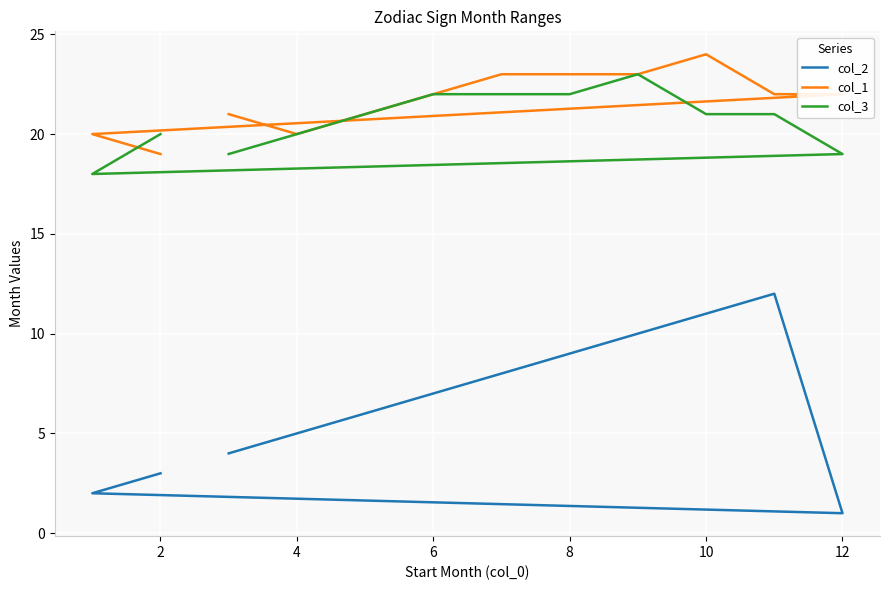

The value of col_2 at 10 is 20. True or false?

False